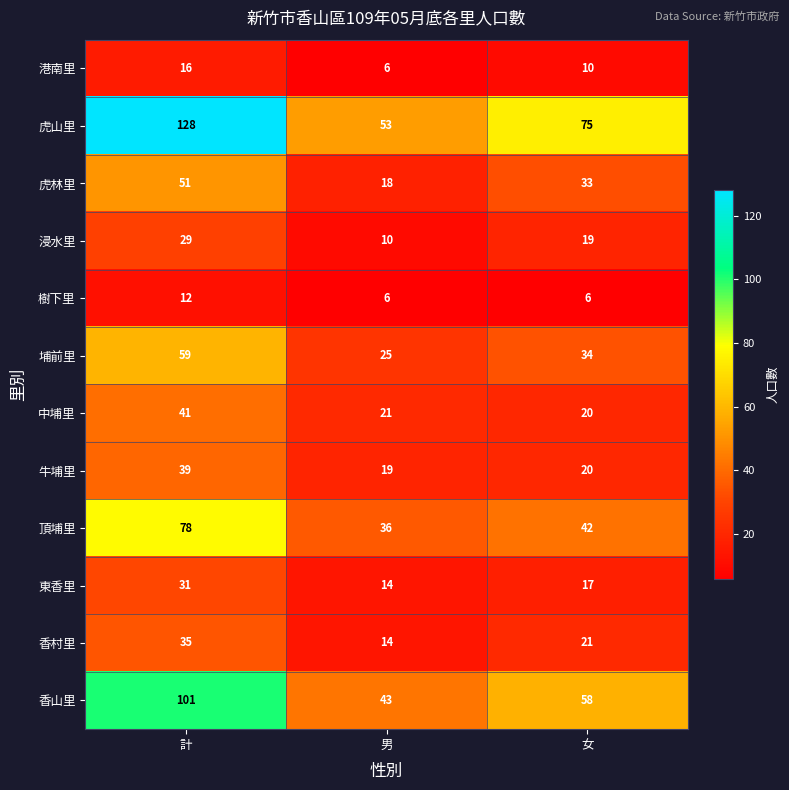

Which series has the largest range (max minus min)?

虎山里